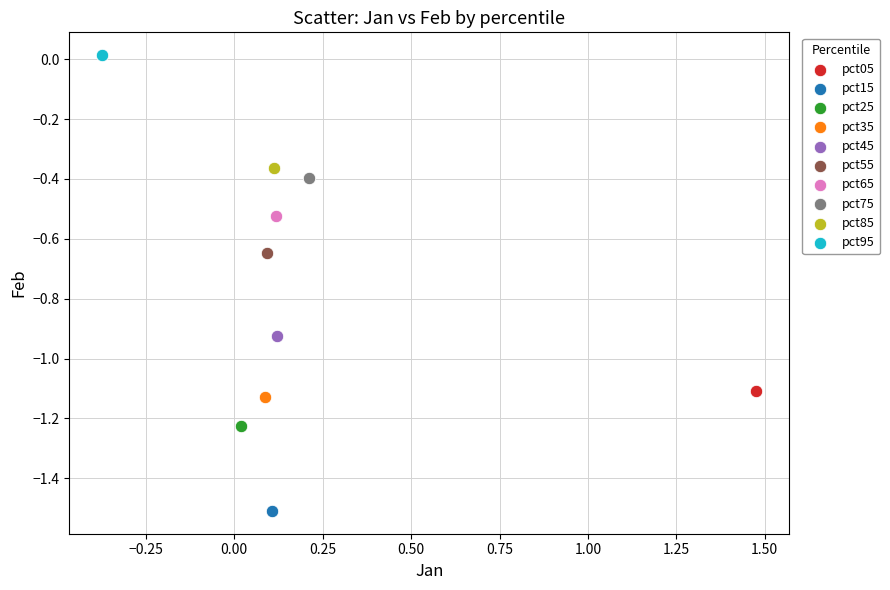

What are all the series names shown in the legend?

pct05, pct15, pct25, pct35, pct45, pct55, pct65, pct75, pct85, pct95